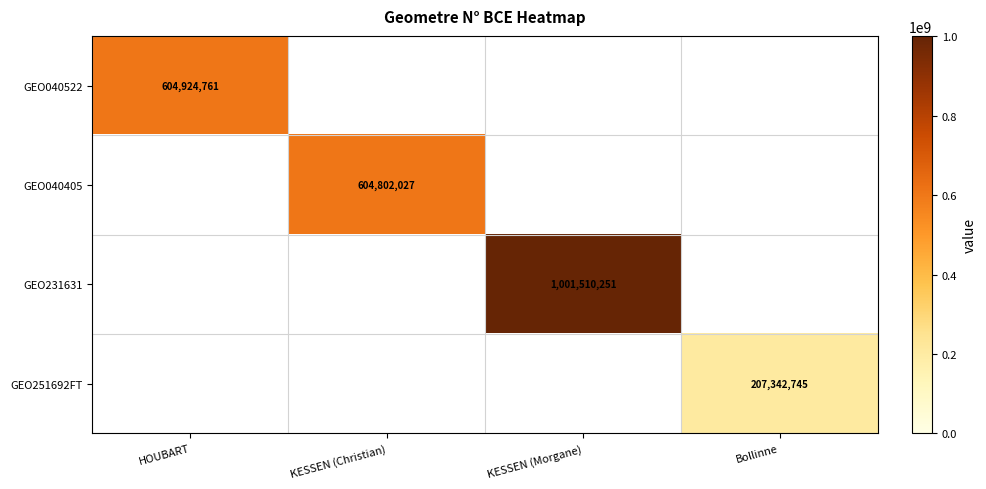

Is the value of GEO251692FT at Bollinne greater than the value of GEO231631 at KESSEN (Morgane)?

No